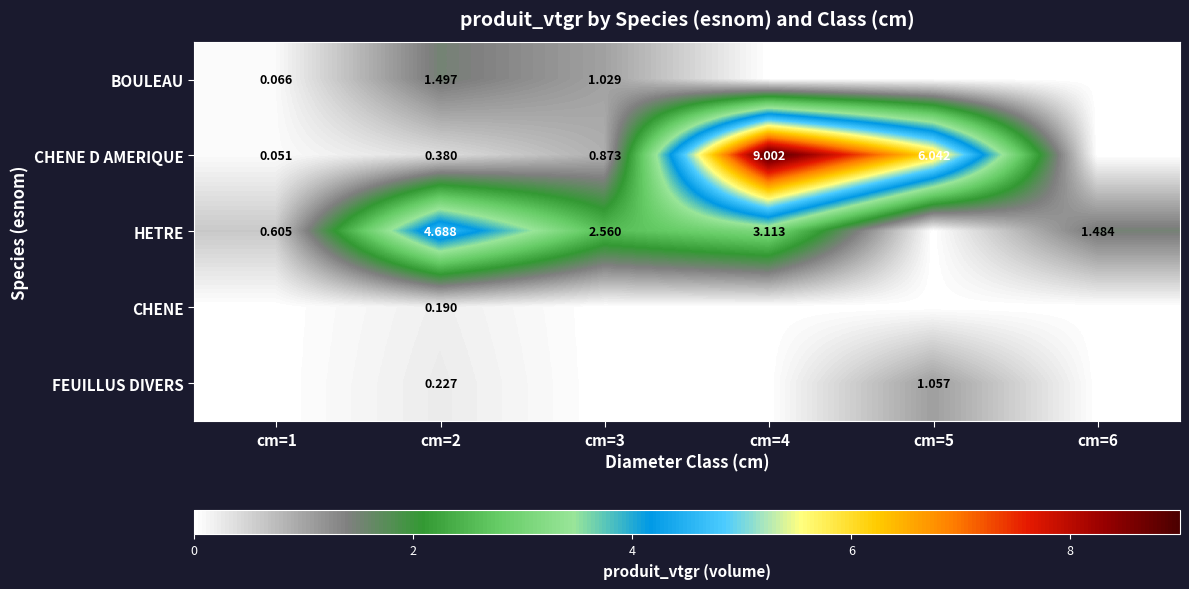

What is the difference between the maximum and minimum values in the CHENE series?

0.2